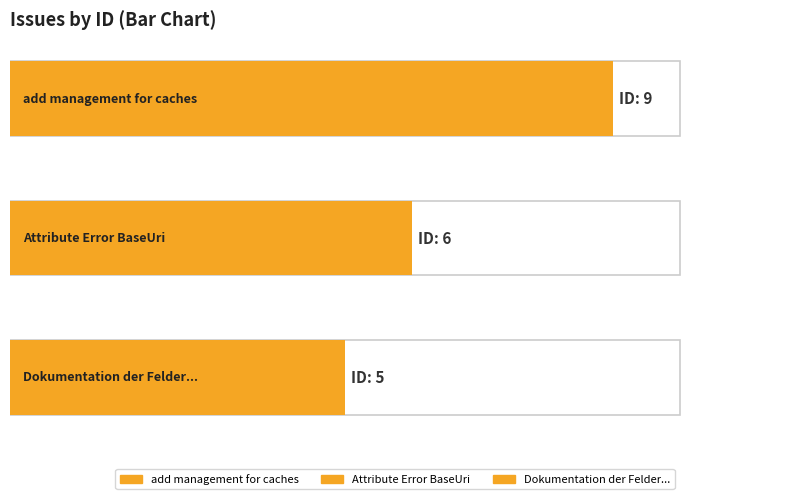

What is the value of the 2nd bar from the left?

6